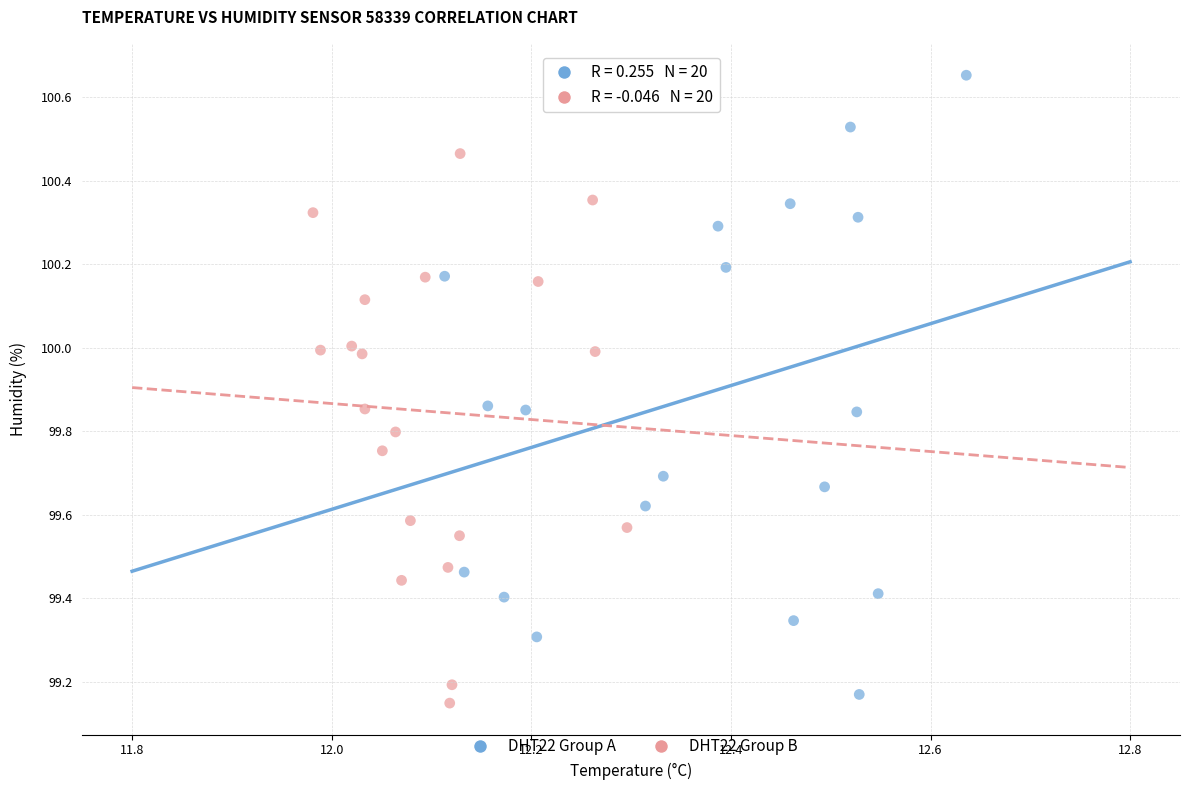

Which series contains the highest Y value?

DHT22 Group A